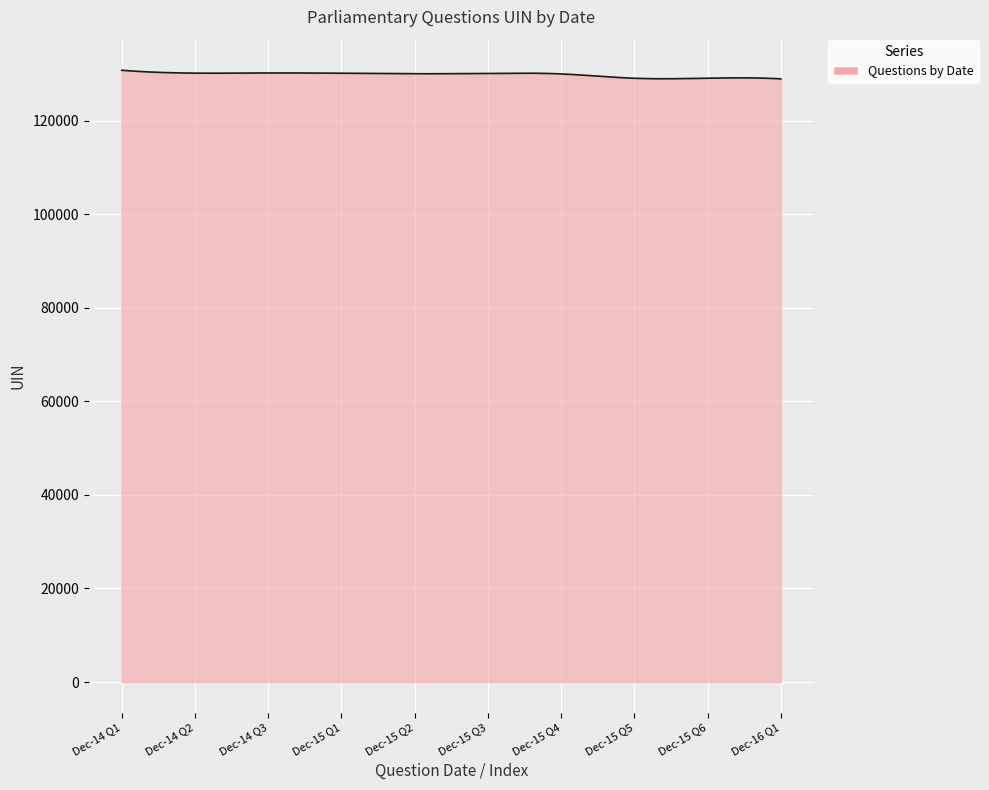

What is the smallest value displayed?

128894.0